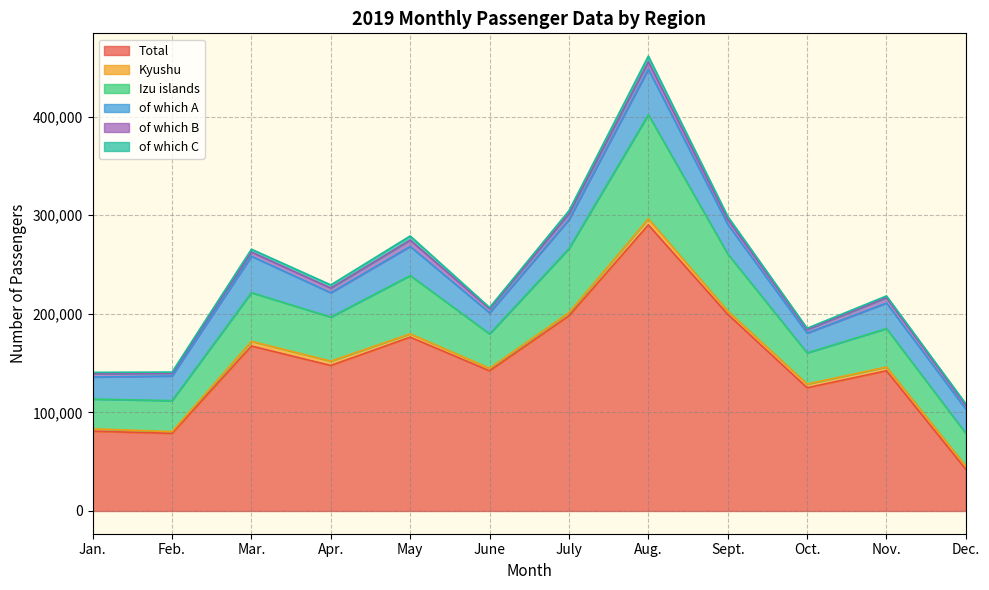

Where does the of which B series first go above 4747?

May